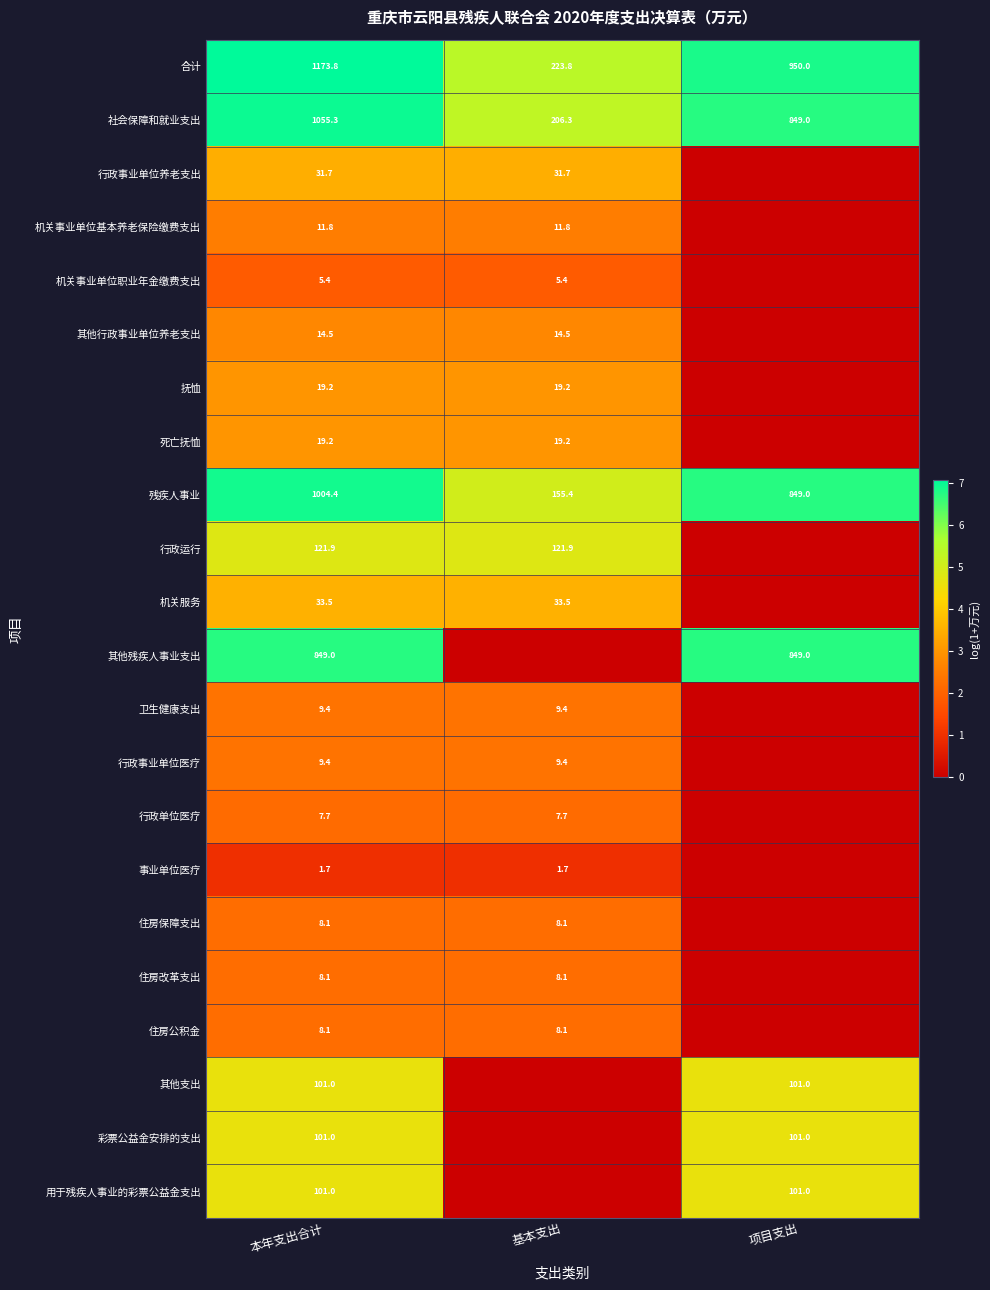

Is the value of 住房公积金 at 基本支出 greater than the value of 用于残疾人事业的彩票公益金支出 at 项目支出?

No